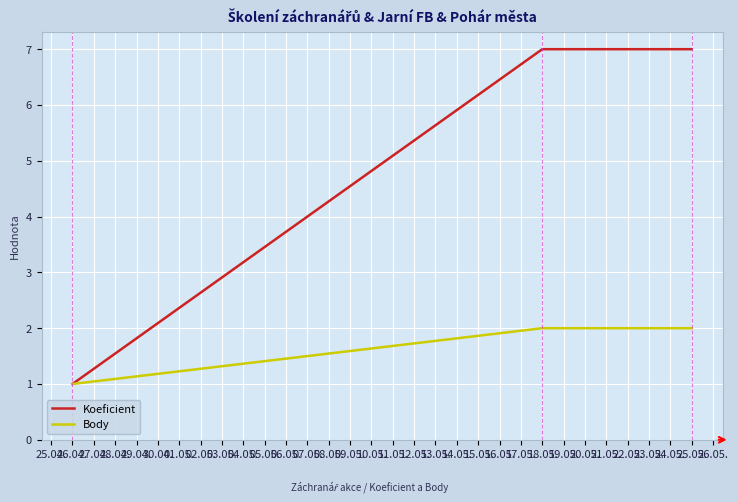

Rank the series by their maximum value, from highest to lowest.

Koeficient, Body